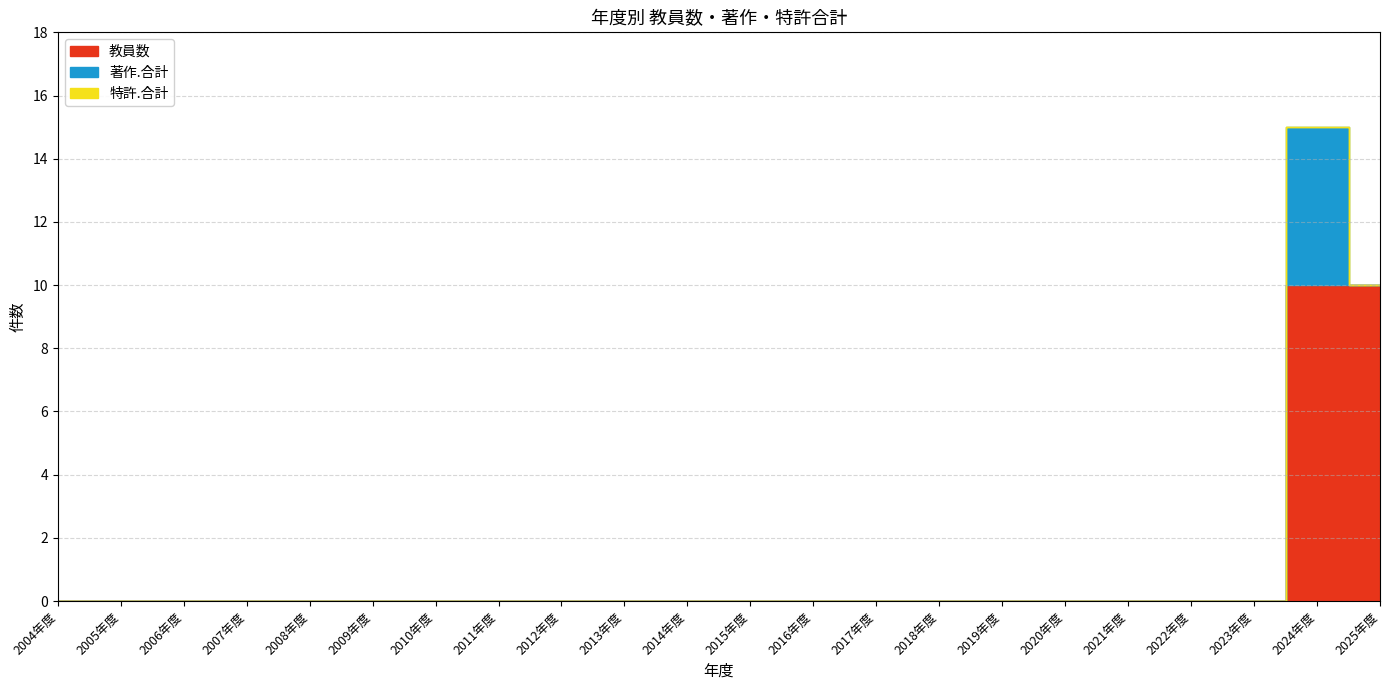

True or false: 教員数 has a value of -3 at 2018年度.

False